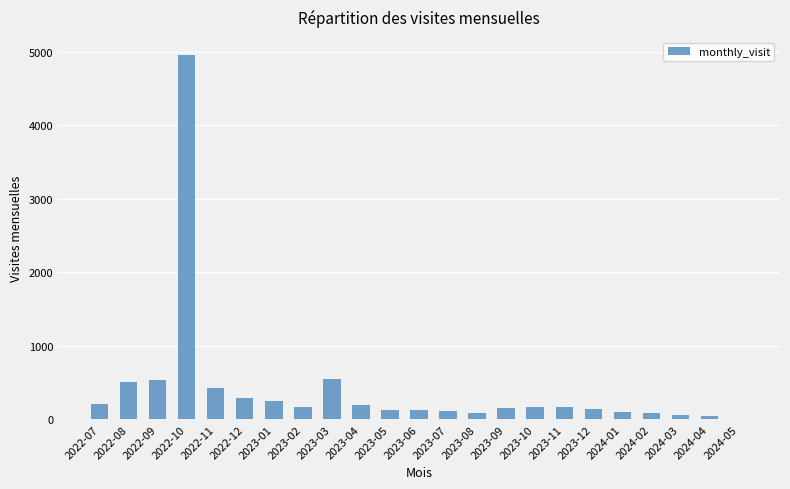

How many data points does each series have?

23